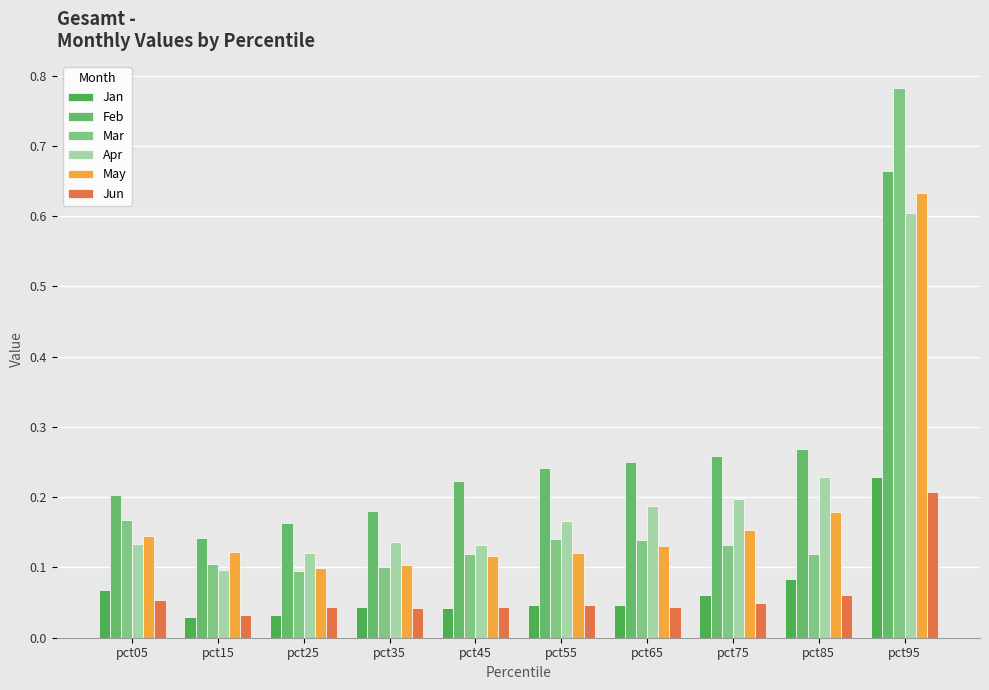

What is the difference between the maximum and minimum values in the Jan series?

0.2